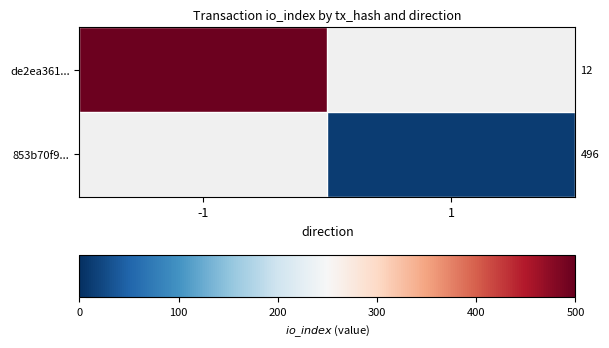

How many data points does each series have?

2